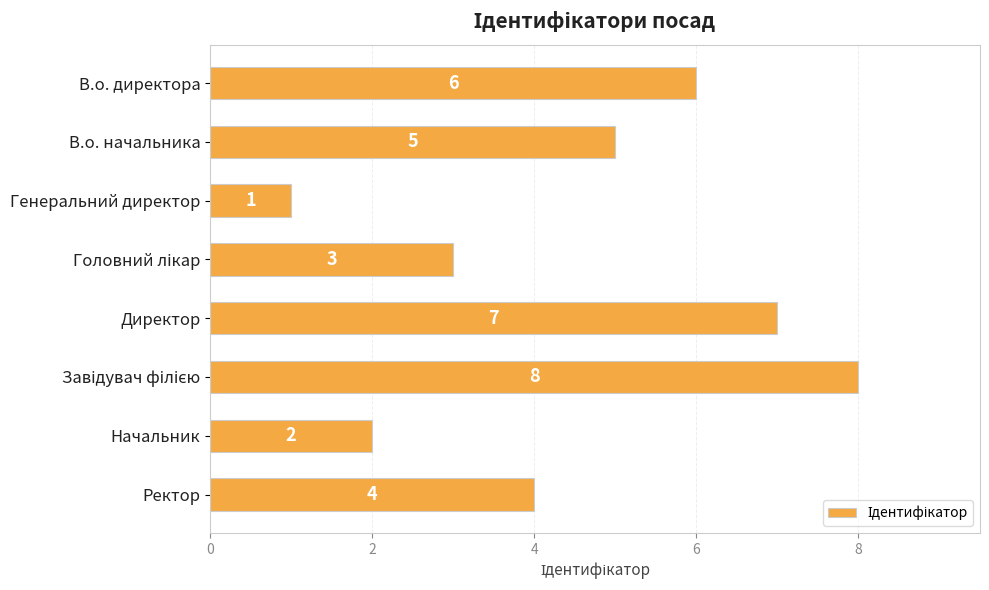

What position from the bottom is Ректор?

1